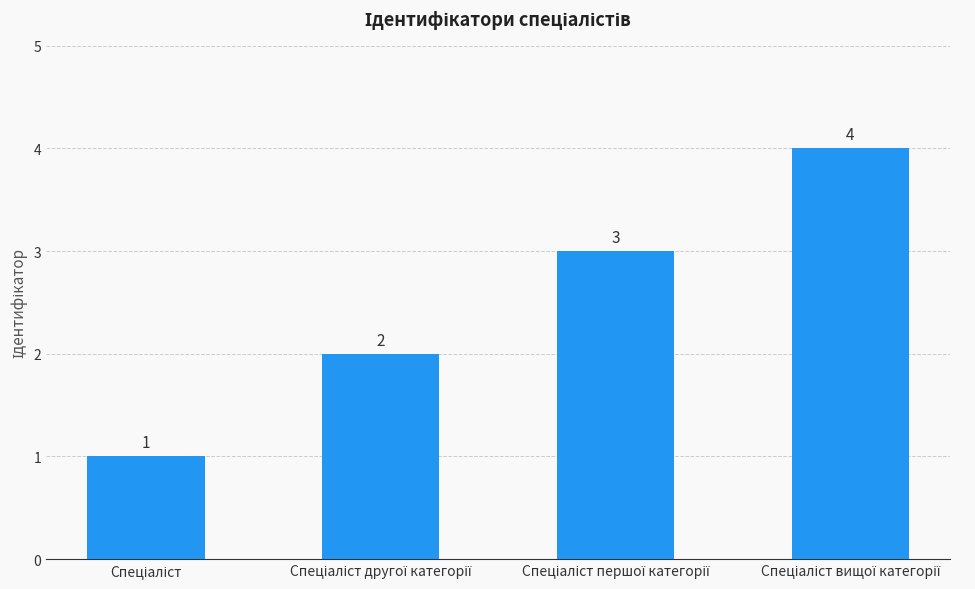

What is the difference between the maximum and minimum values?

3